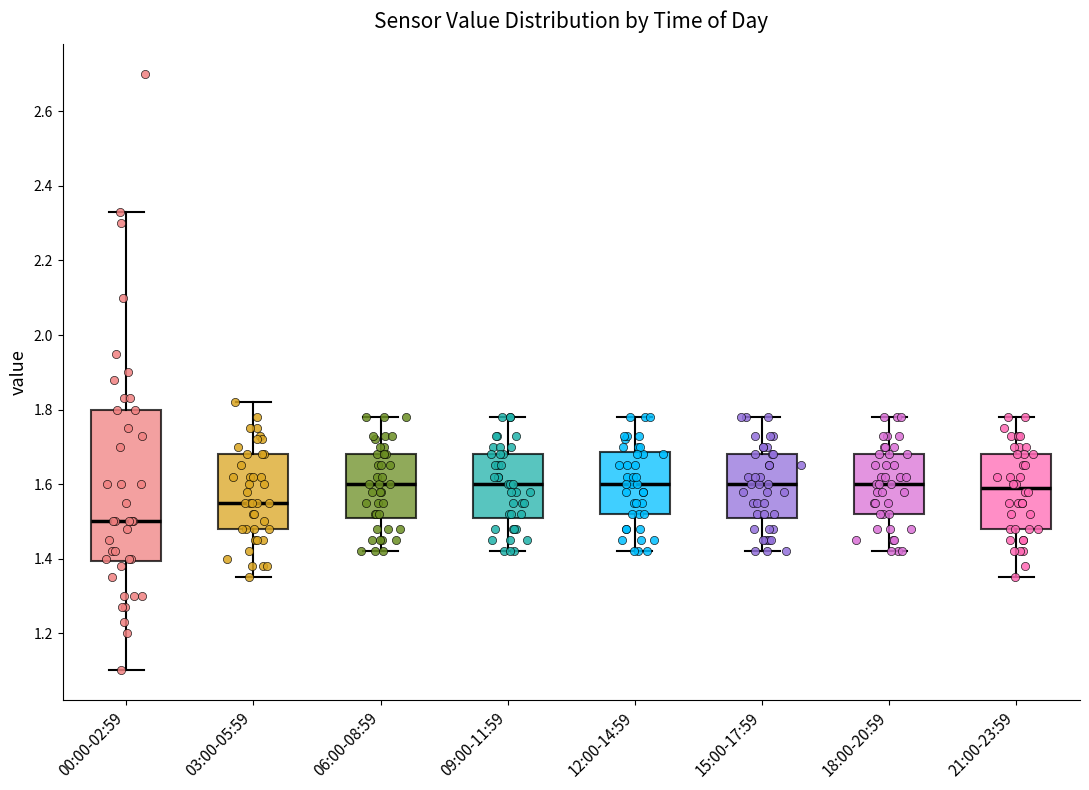

Reading left to right, transcribe this box plot: for each box, give where its median line is, the range the box spans, and where its two whiskers end, as read against the y-axis. The values are not printed on the chart, so give them approximately, as read against the axis.

00:00-02:59: median 1.50, box 1.40 to 1.80, whiskers 1.10 to 2.34
03:00-05:59: median 1.56, box 1.48 to 1.68, whiskers 1.36 to 1.82
06:00-08:59: median 1.60, box 1.52 to 1.68, whiskers 1.42 to 1.78
09:00-11:59: median 1.60, box 1.52 to 1.68, whiskers 1.42 to 1.78
12:00-14:59: median 1.60, box 1.52 to 1.68, whiskers 1.42 to 1.78
15:00-17:59: median 1.60, box 1.52 to 1.68, whiskers 1.42 to 1.78
18:00-20:59: median 1.60, box 1.52 to 1.68, whiskers 1.42 to 1.78
21:00-23:59: median 1.60, box 1.48 to 1.68, whiskers 1.36 to 1.78